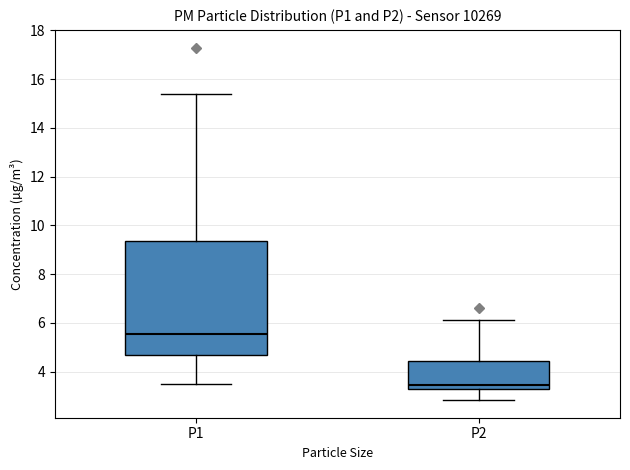

Reading left to right, read every box against the y-axis: the position of its median line, the range the box covers, and the ends of its whiskers. The values are not printed on the chart, so give them approximately, as read against the axis.

P1: median 5.6, box 4.6 to 9.4, whiskers 3.6 to 15.4
P2: median 3.4, box 3.2 to 4.4, whiskers 2.8 to 6.2